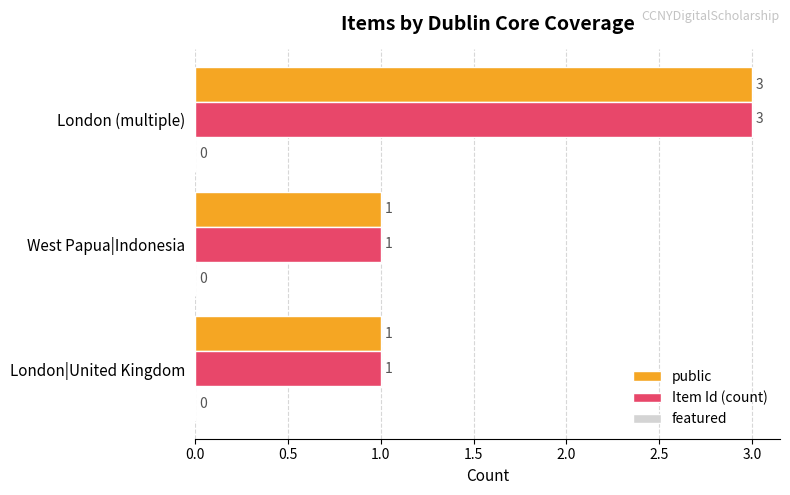

At which category is the sum across all series the highest?

London (multiple)